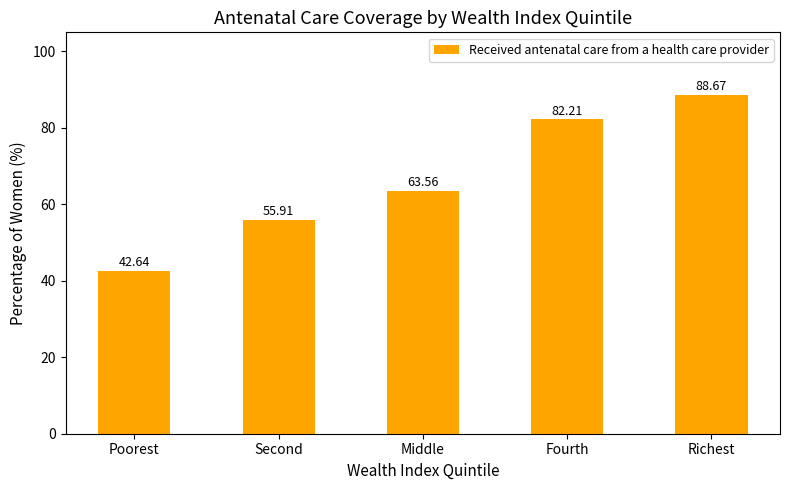

Reading right to left, list all the values displayed in this chart.

Richest=88.7	Fourth=82.2	Middle=63.6	Second=55.9	Poorest=42.6